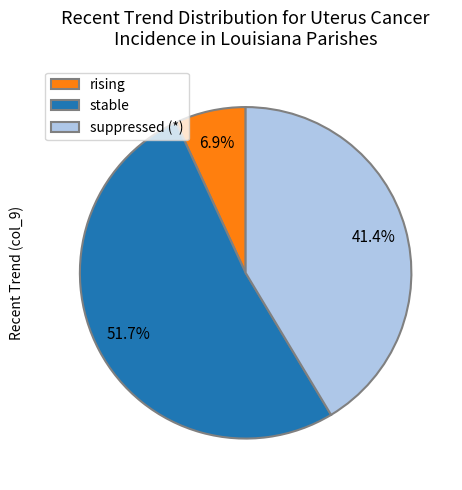

Which slice is the largest?

stable